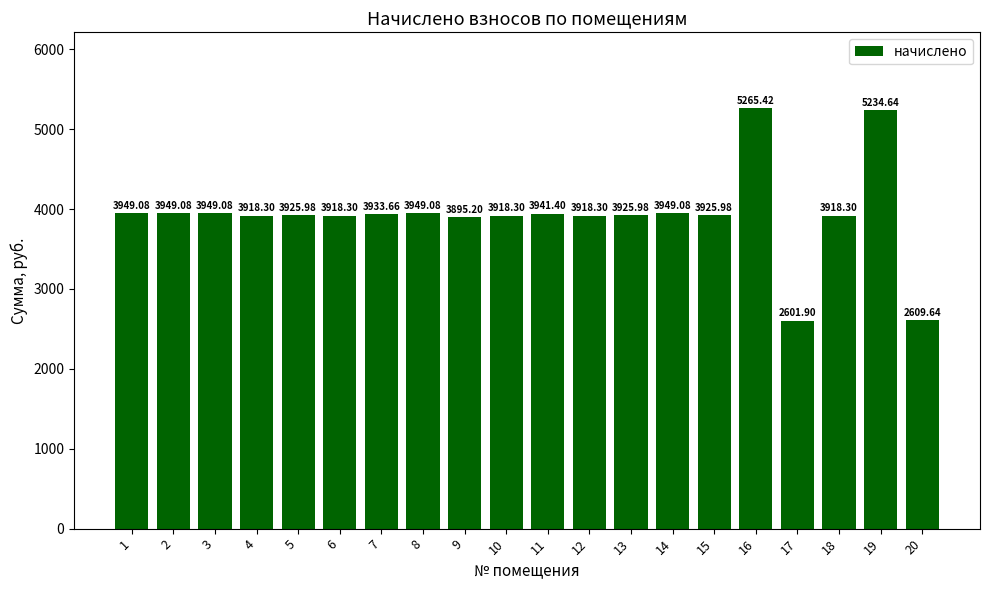

How many data points are above 3925?

12